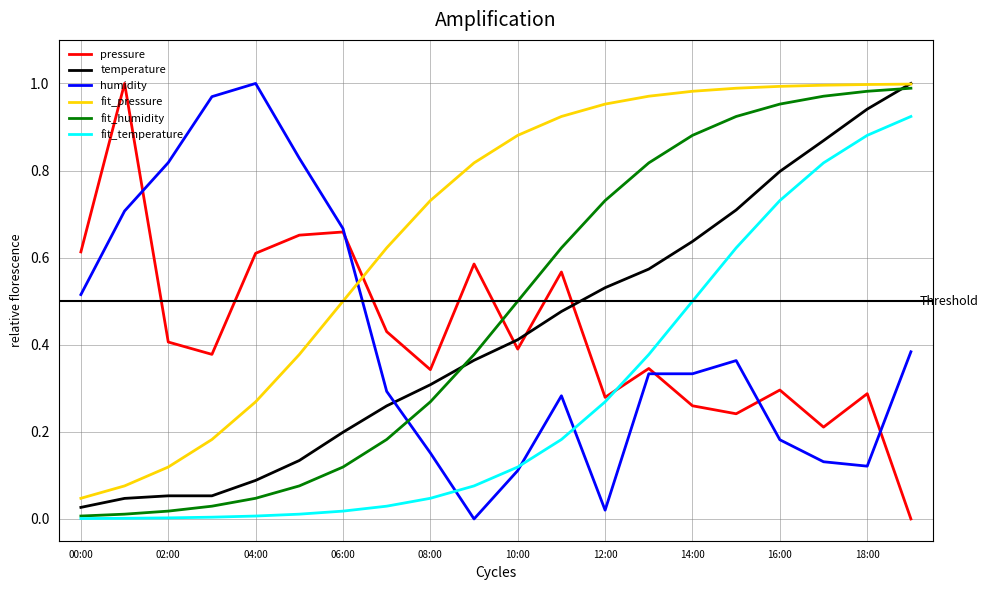

Which series has the largest total across all categories?

fit_pressure